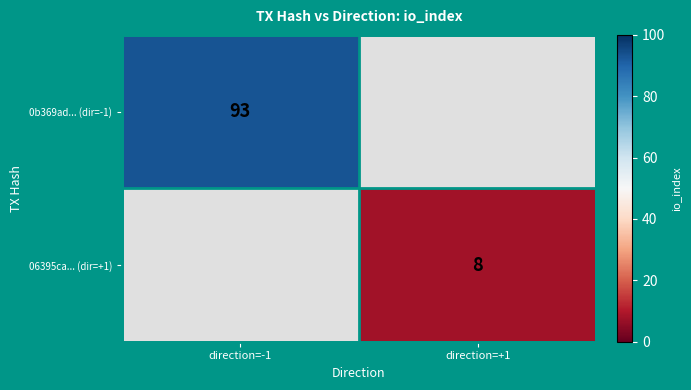

Is it true that 0b369ad... (dir=-1) equals 93 at direction=-1?

True